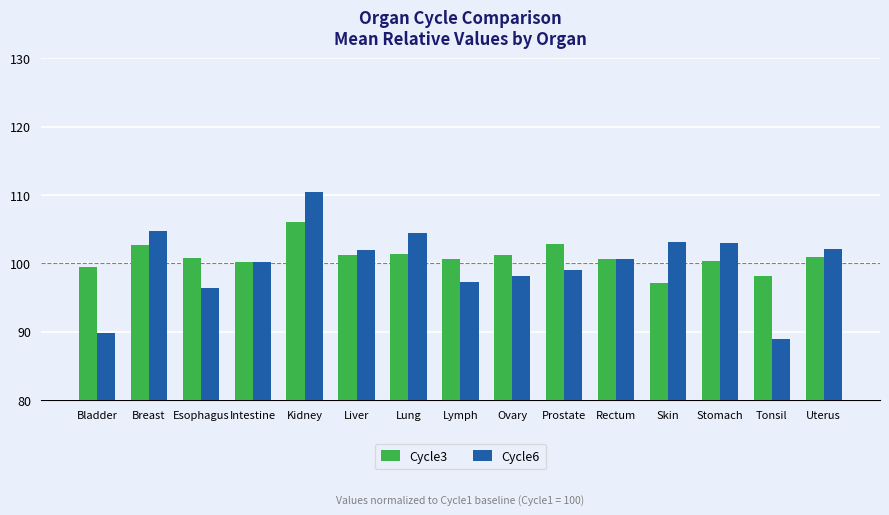

What are all the series names shown in the legend?

Cycle3, Cycle6